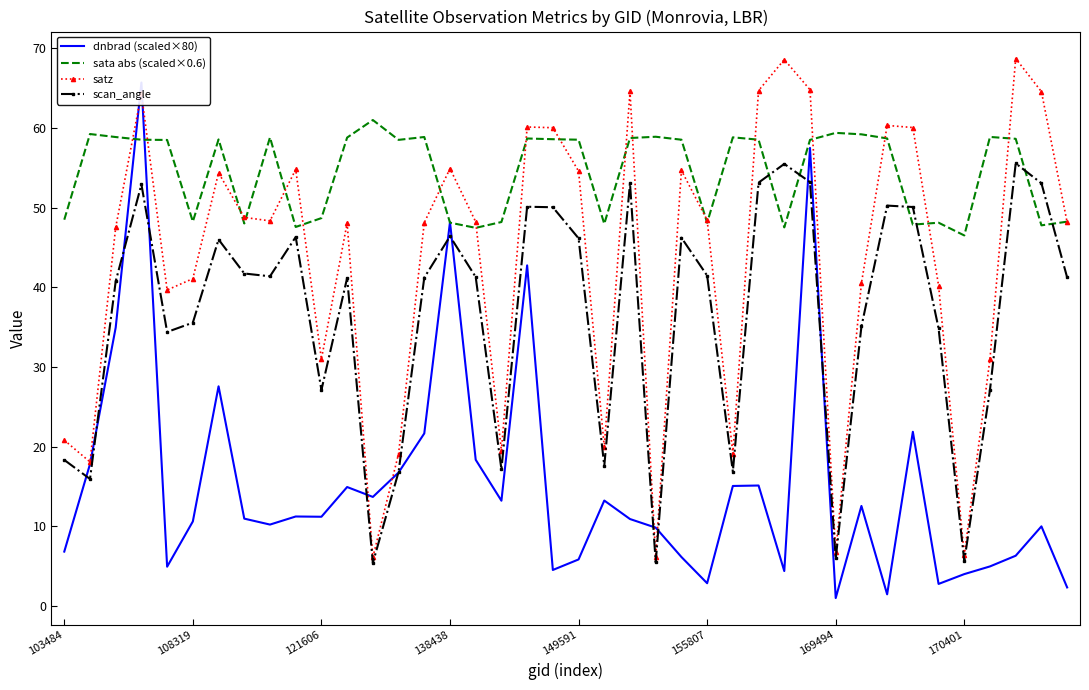

In satz, how many points are higher than both neighbors (excluding endpoints)?

11